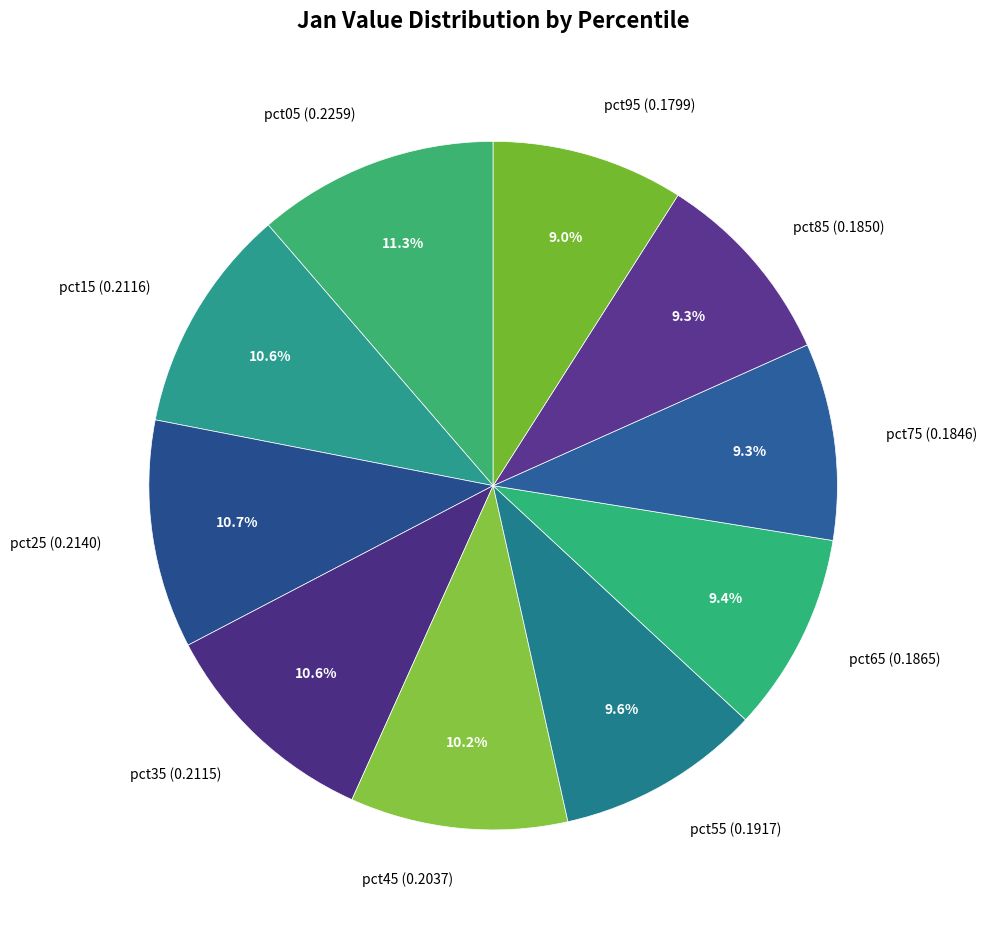

What is the total percentage of pct55 and pct05?

20.9%